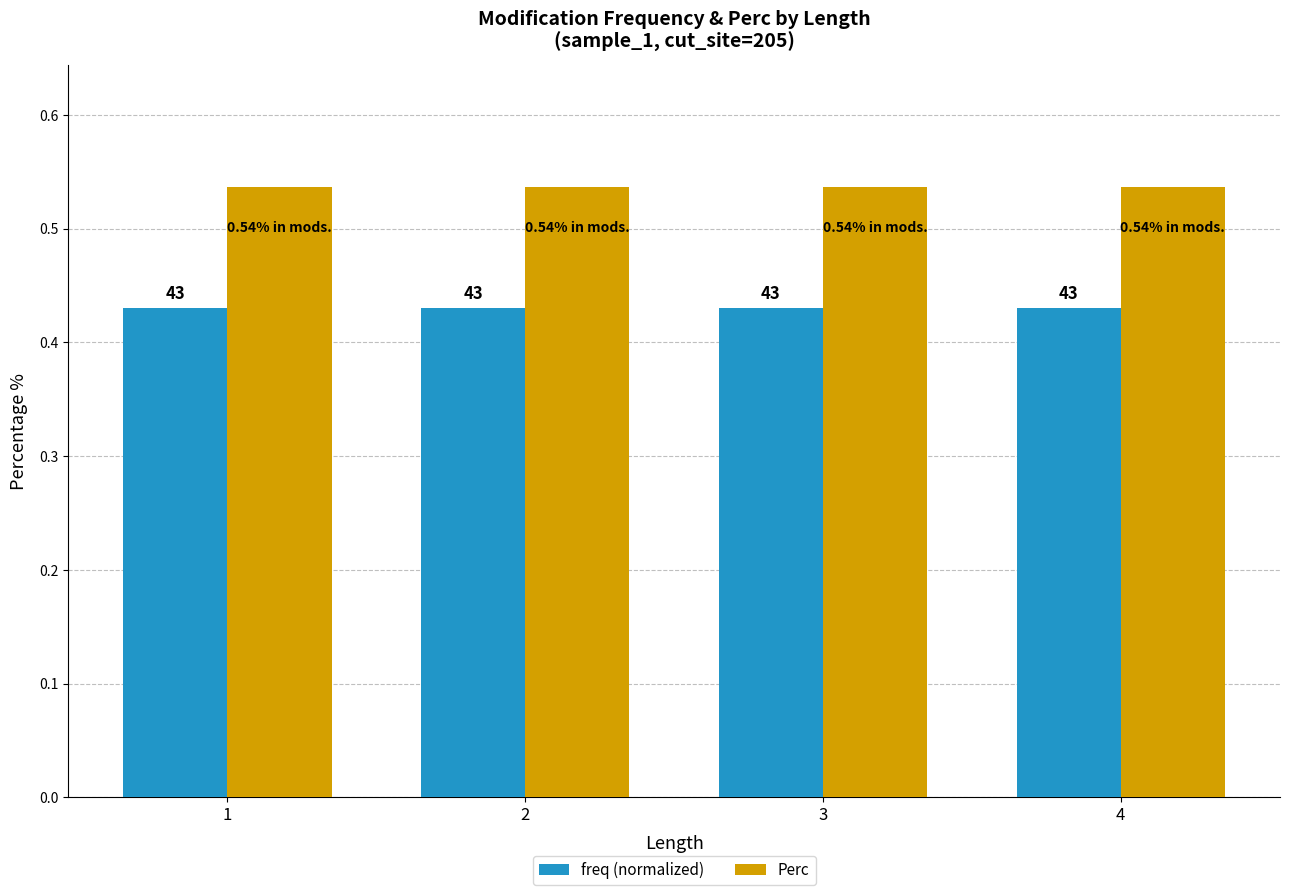

What are all the series names shown in the legend?

freq (normalized), Perc